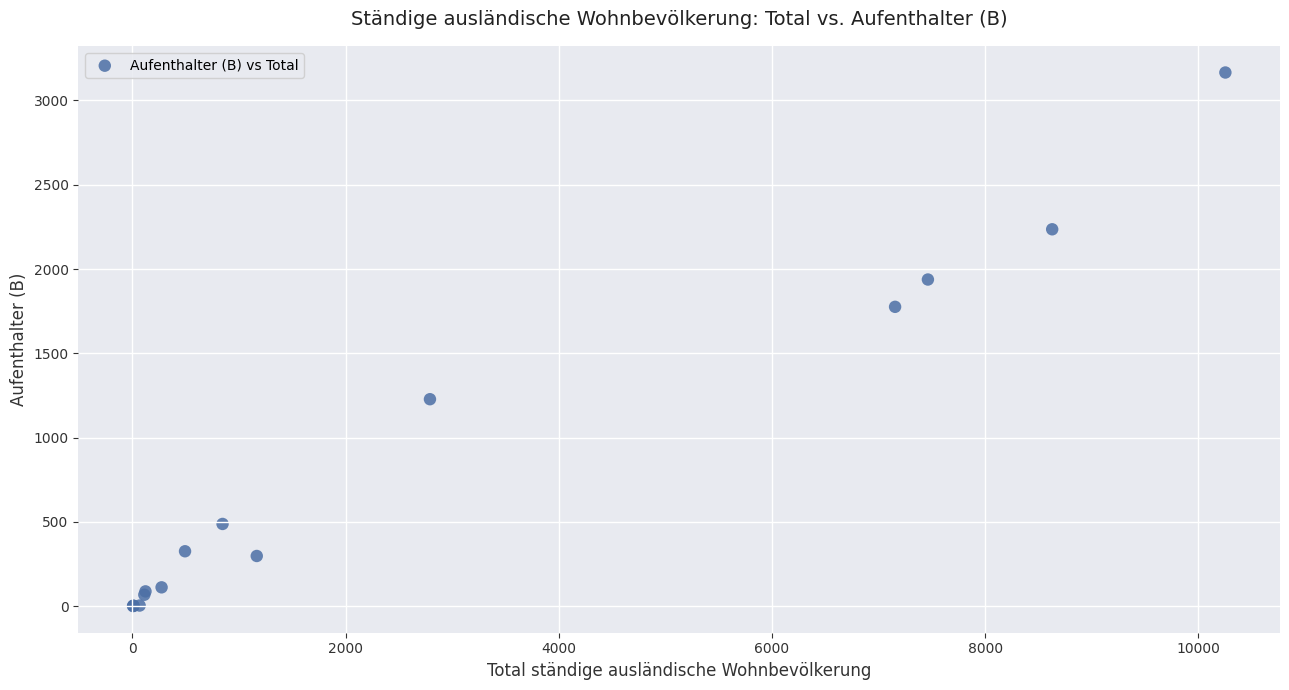

What Y value in the scatter plot is closest to 1583?

1776